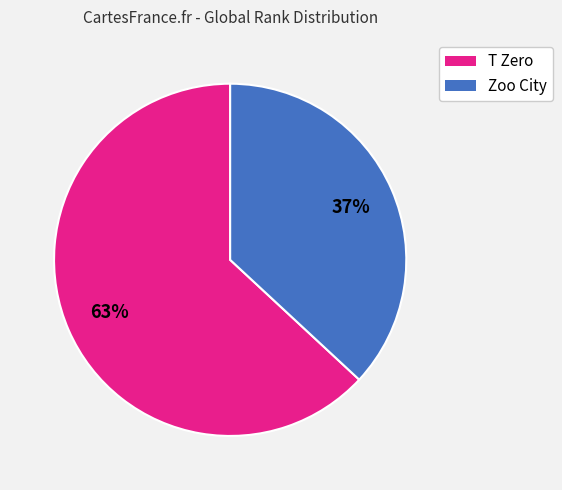

Which category has the smallest portion of the pie?

Zoo City